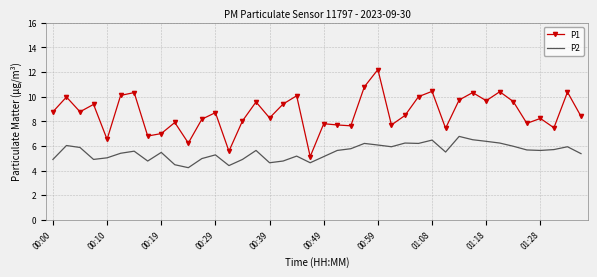

True or false: P1 and P2 intersect in this chart.

False